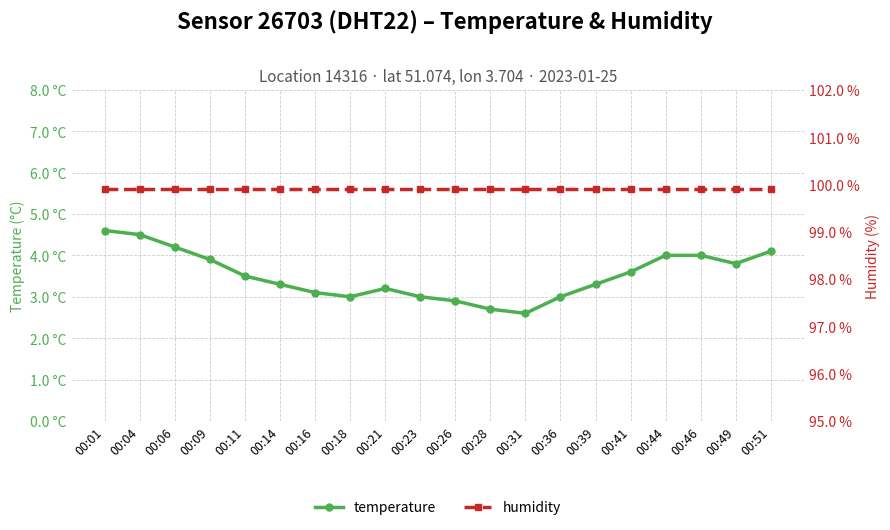

What is the average value of the humidity series?

99.9